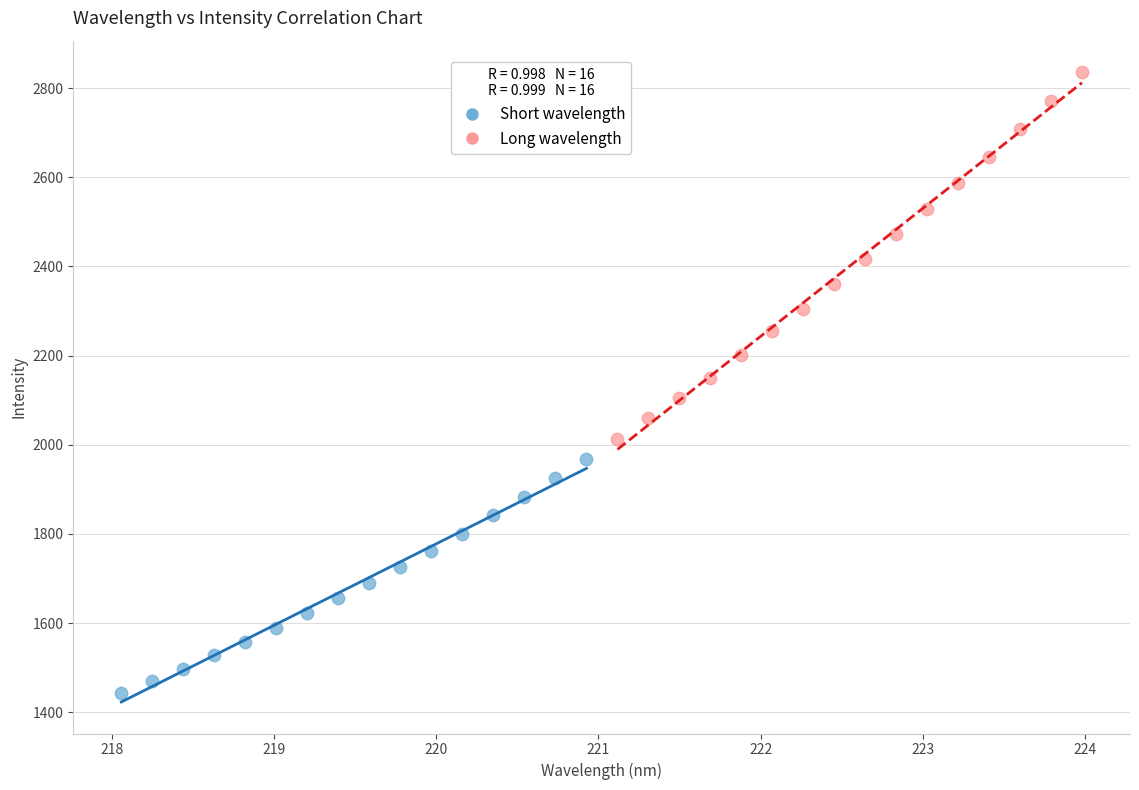

Which series reaches the maximum Y coordinate?

Long wavelength